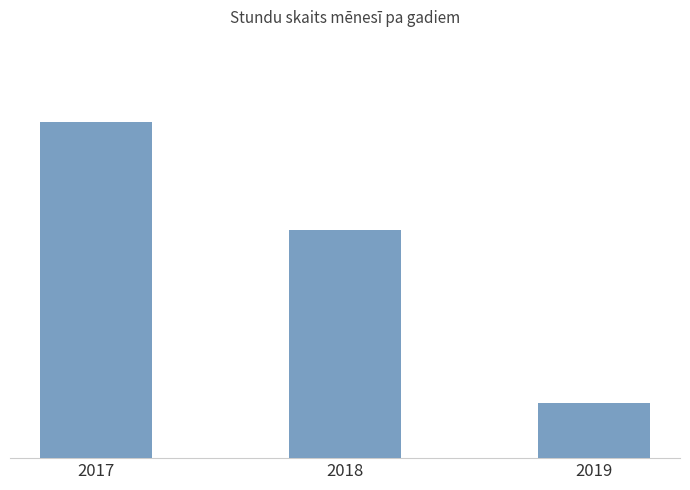

How many values are between 4248 and 25704?

3